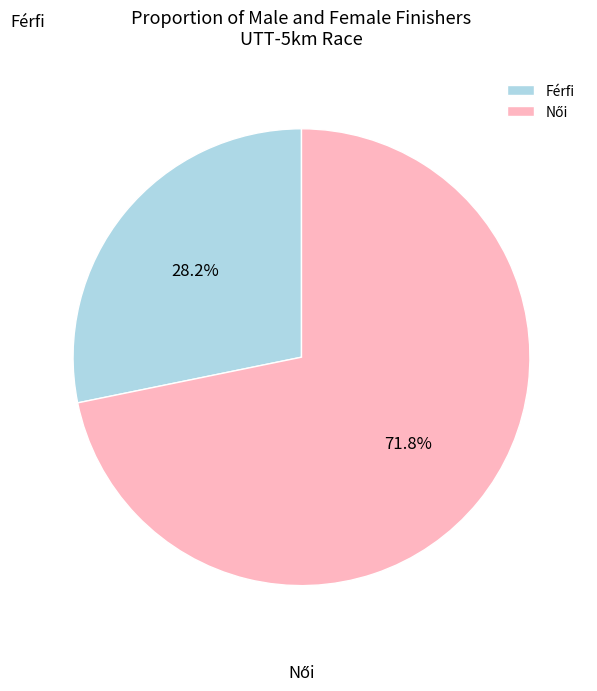

Is Férfi the majority of the pie?

No